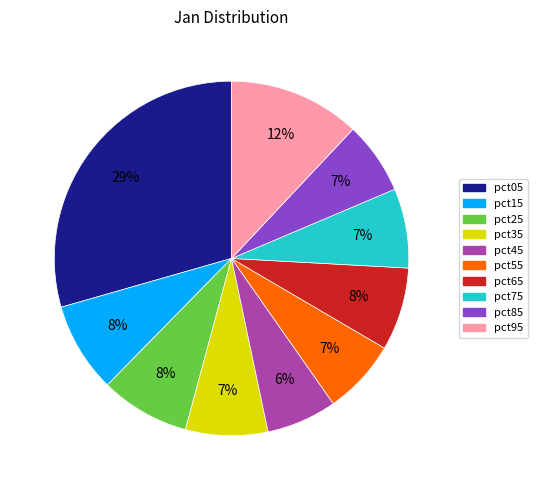

Is it true that pct75 is 1% of the pie?

False